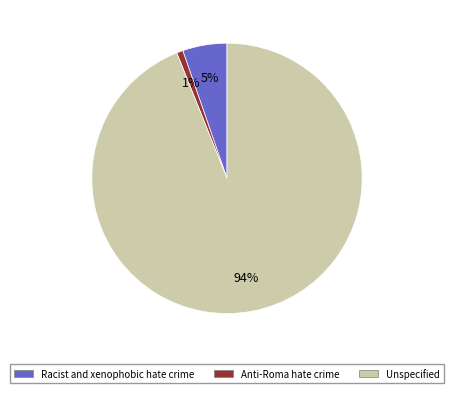

Is Anti-Roma hate crime the majority of the pie?

No